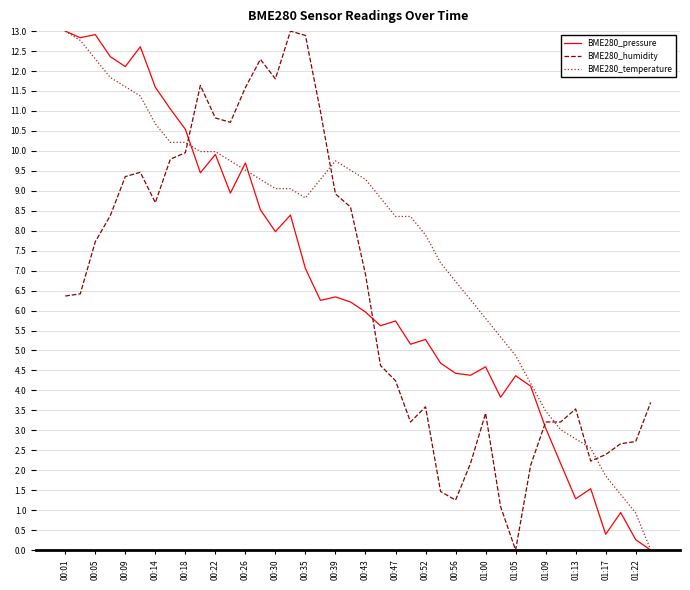

What is the highest value of the BME280_pressure series?

13.0